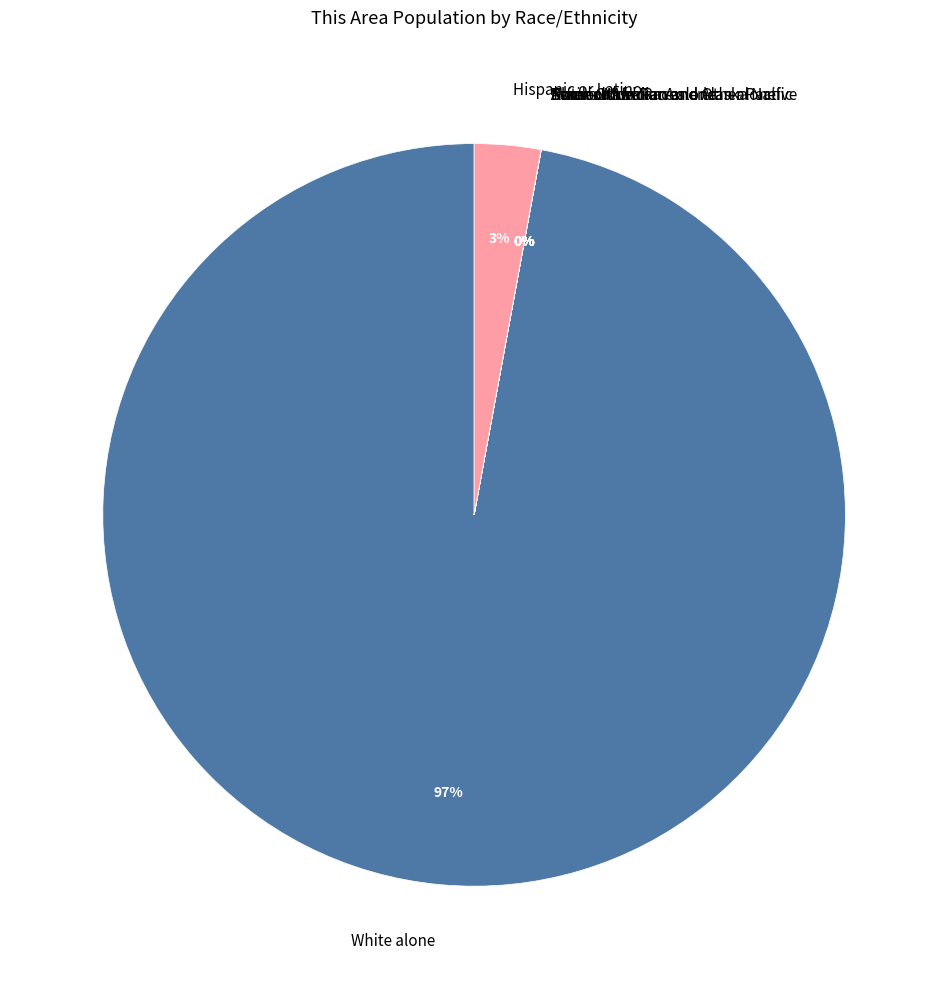

Which category has the biggest portion of the pie?

White alone